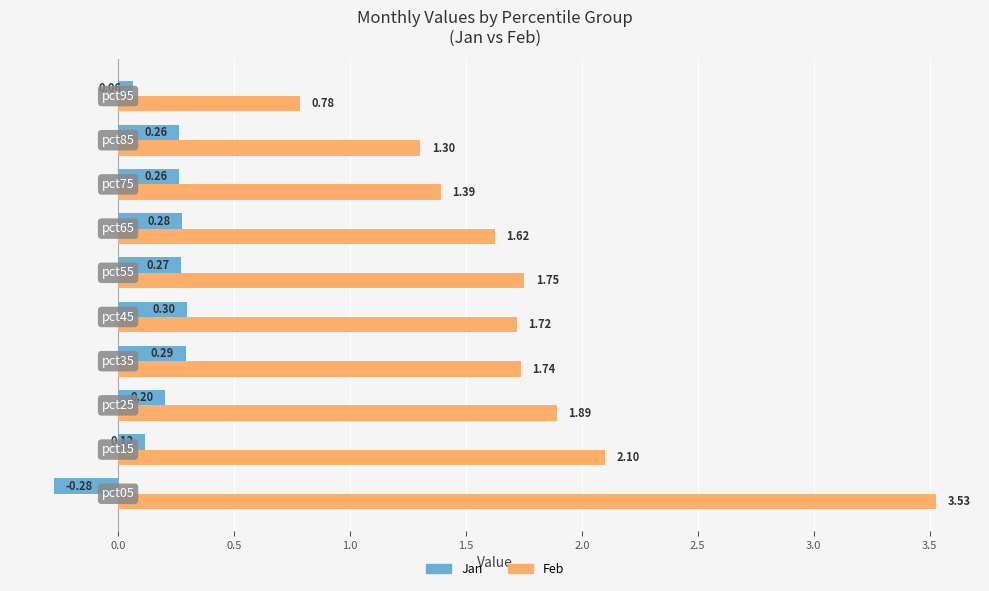

What is the difference between the maximum and second lowest values in the Feb series?

2.2